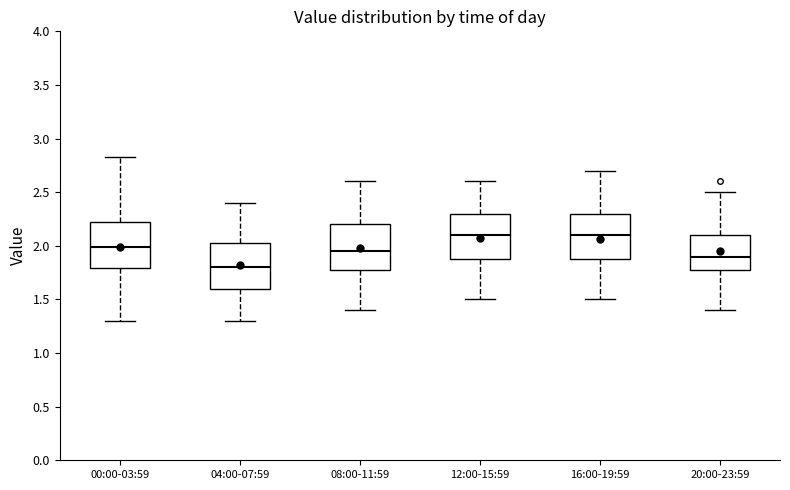

Which box's median line is the lowest?

04:00-07:59